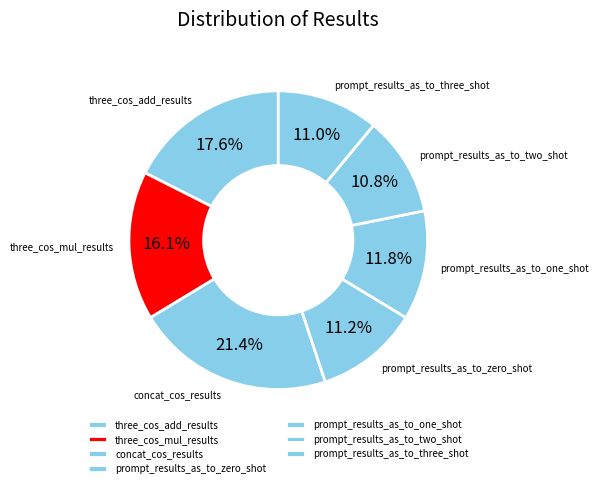

How many segments does this pie chart have?

7